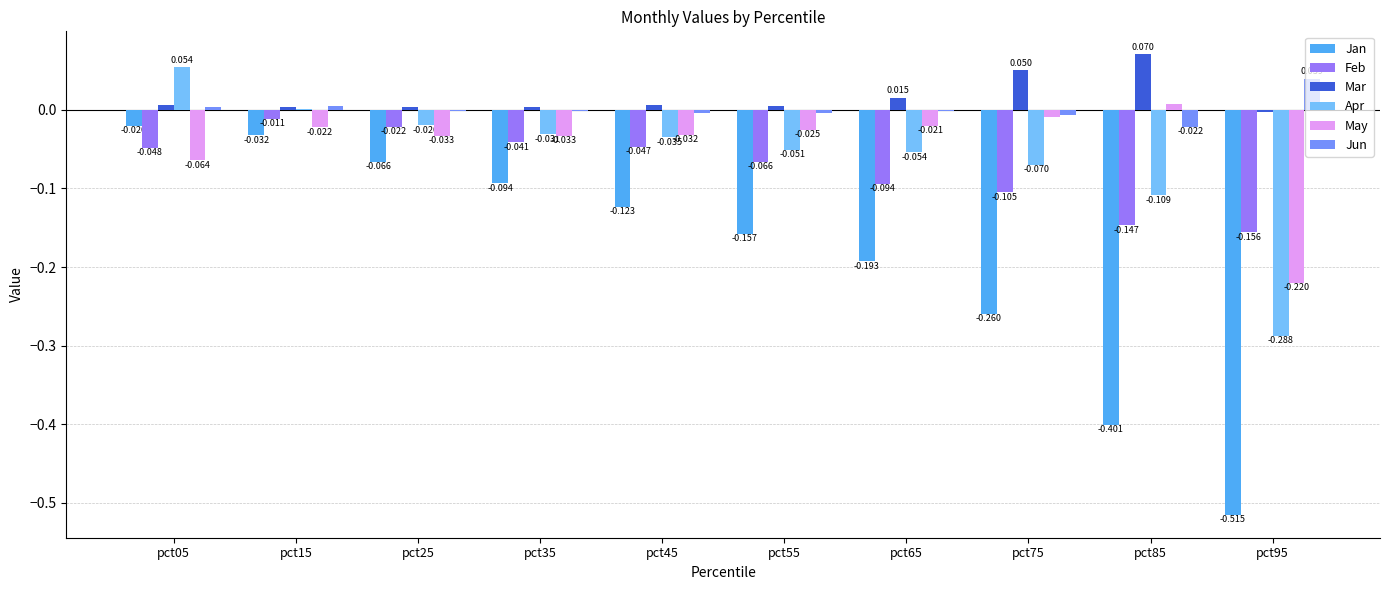

How many groups of bars are there?

10